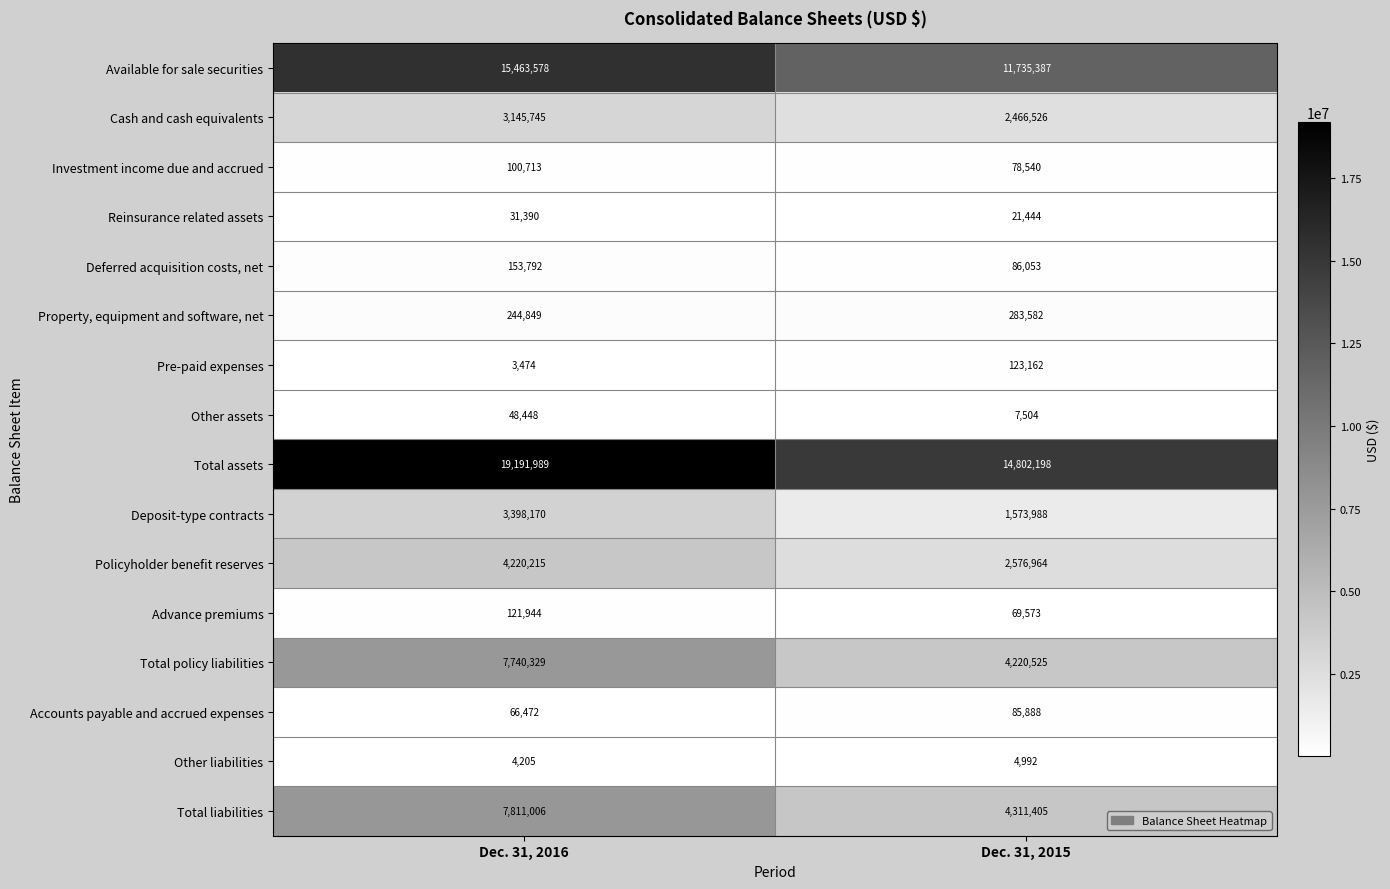

At how many categories does at least one series exceed 18659588?

1